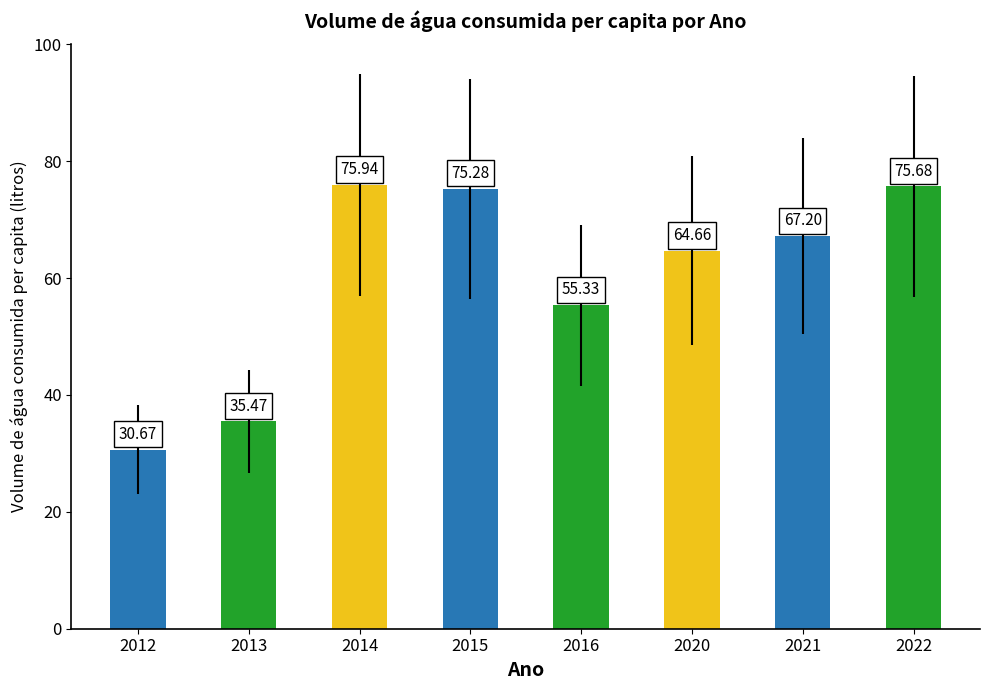

What is the approximate value at 2020?

64.7